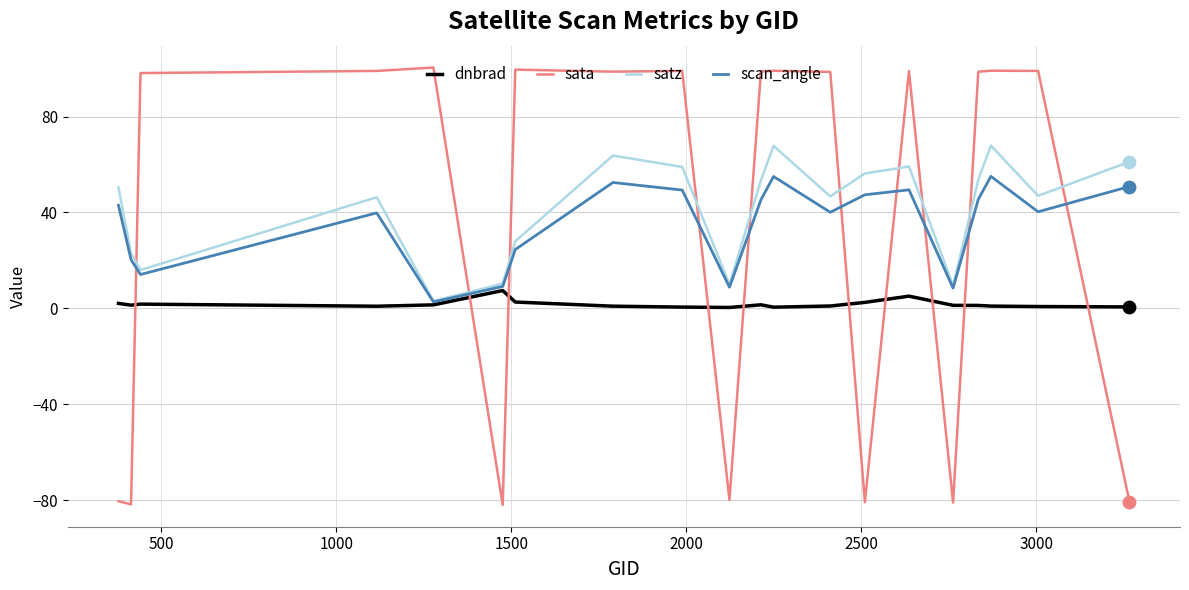

What is the maximum value shown in the chart?

100.5